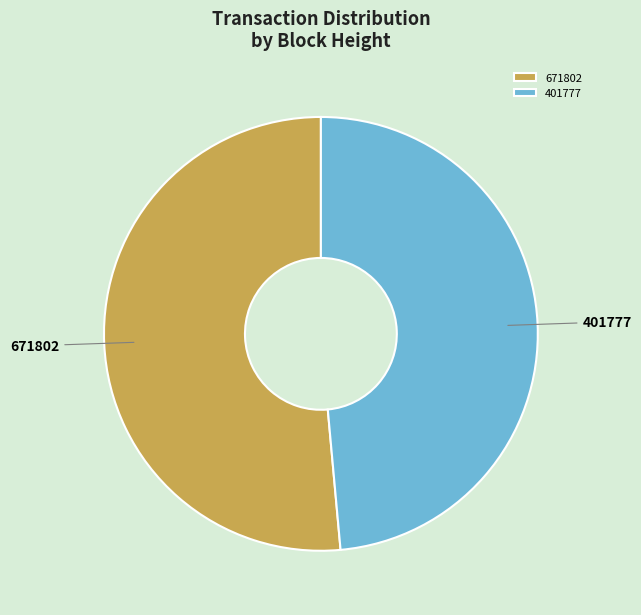

Combined, do 401777 and 671802 account for over 50%?

Yes